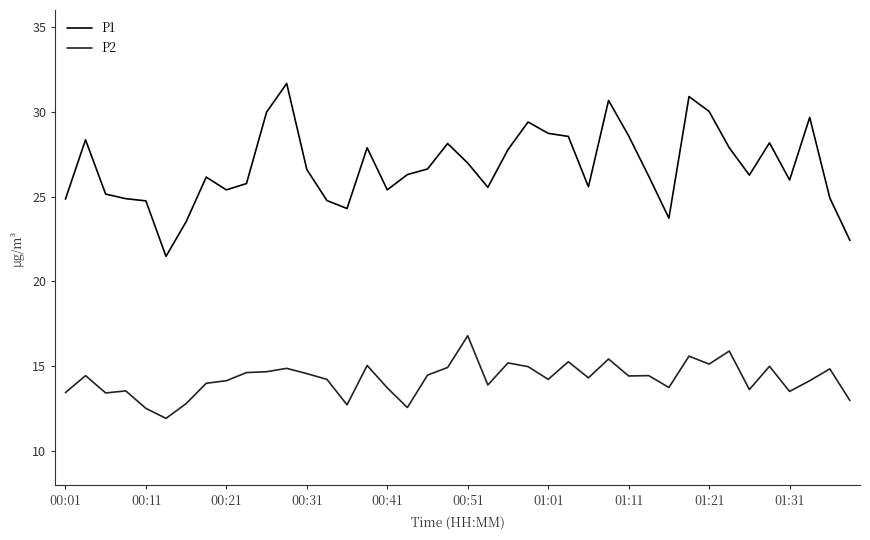

How many lines are shown in the chart?

2